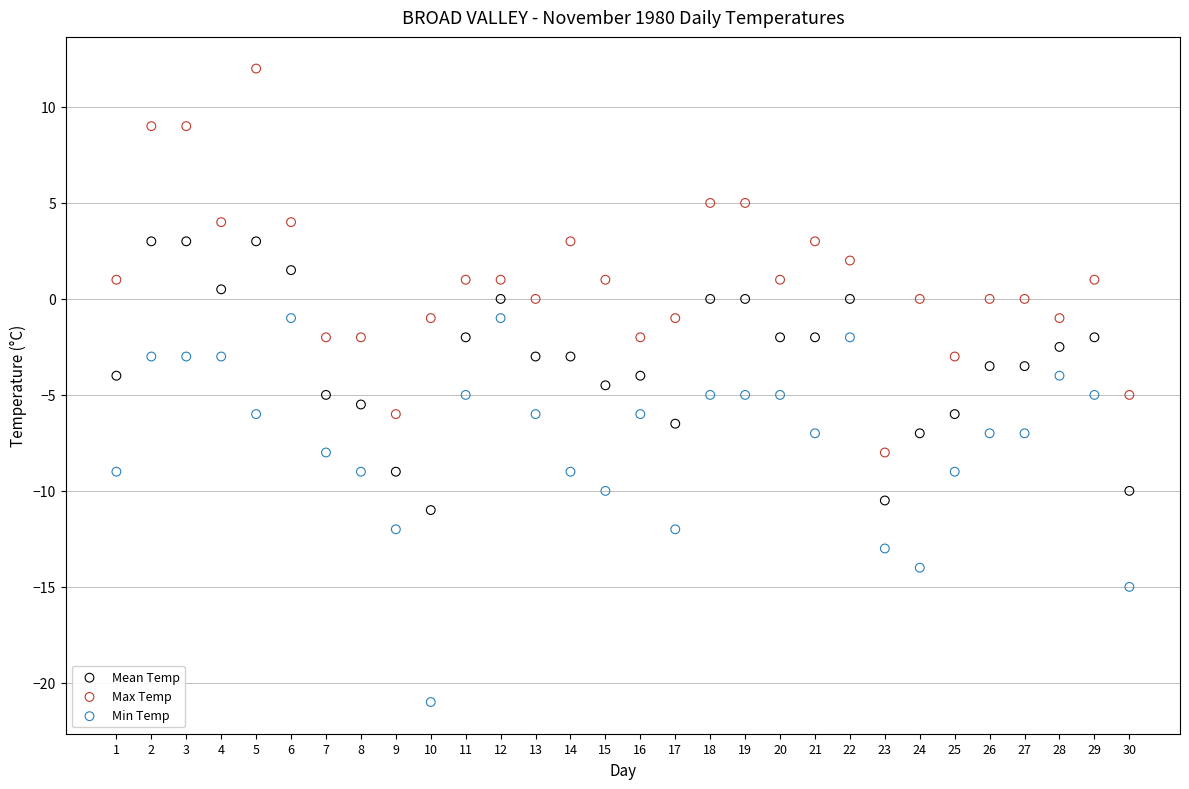

Which series contains the lowest Y value?

Min Temp